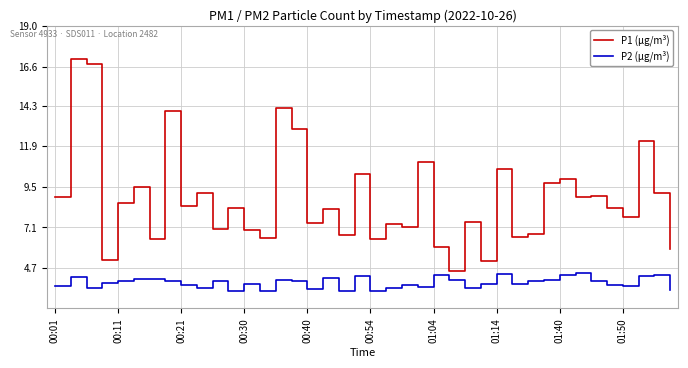

True or false: P1 (µg/m³) and P2 (µg/m³) intersect in this chart.

False